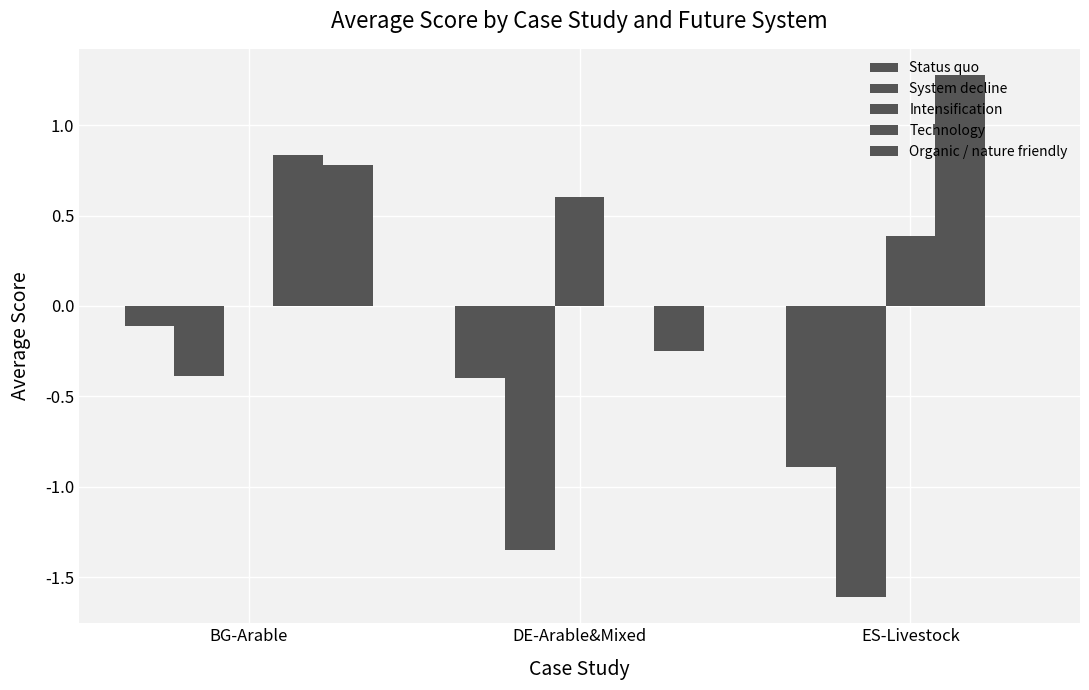

How many series are shown in this chart?

5